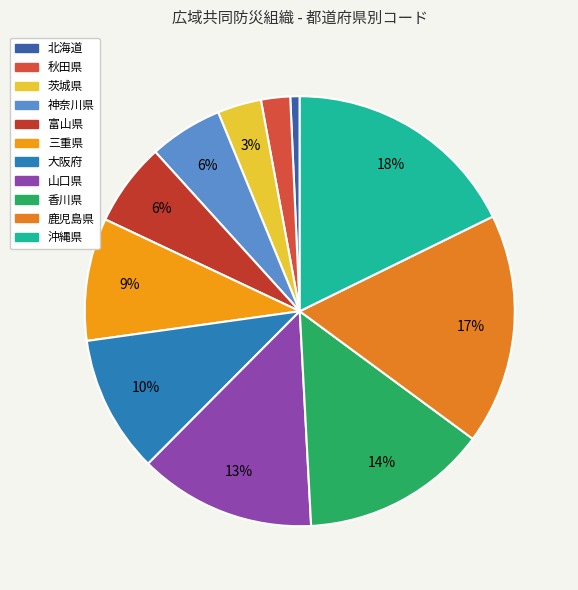

Do 鹿児島県 and 山口県 together represent more than half of the pie?

No